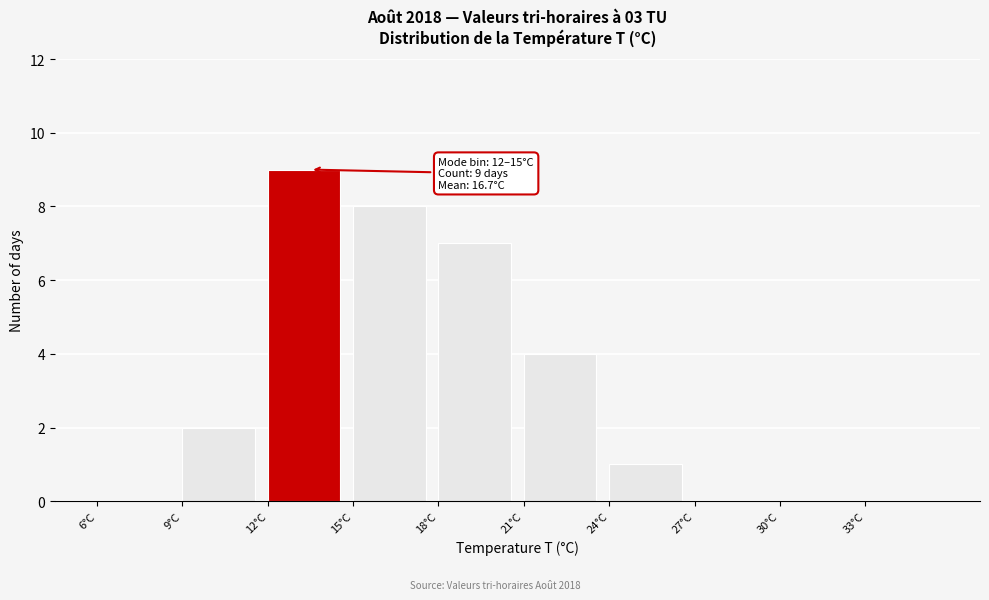

Which range on the x-axis has the tallest bar?

12 to 15